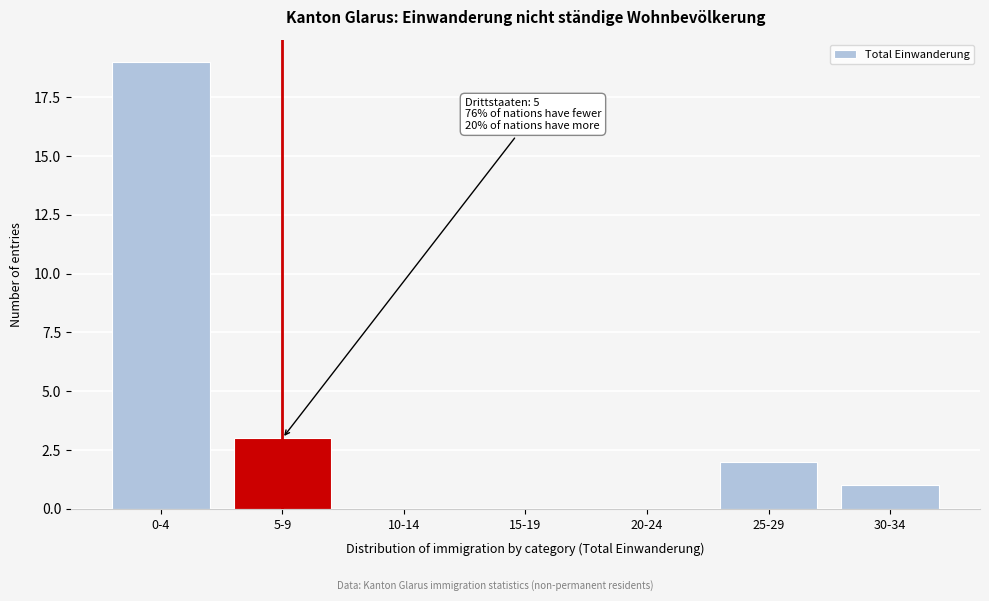

Reading left to right, what are all the values shown in this chart?

0-4=19	5-9=3	10-14=0	15-19=0	20-24=0	25-29=2	30-34=1